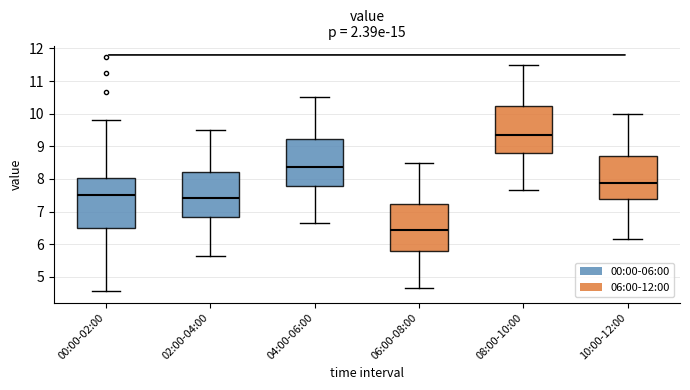

Reading left to right, read every box against the y-axis: the position of its median line, the range the box covers, and the ends of its whiskers. The values are not printed on the chart, so give them approximately, as read against the axis.

00:00-02:00: median 7.5, box 6.5 to 8.0, whiskers 4.6 to 9.8
02:00-04:00: median 7.4, box 6.8 to 8.2, whiskers 5.7 to 9.5
04:00-06:00: median 8.4, box 7.8 to 9.2, whiskers 6.7 to 10.5
06:00-08:00: median 6.4, box 5.8 to 7.2, whiskers 4.7 to 8.5
08:00-10:00: median 9.4, box 8.8 to 10.2, whiskers 7.7 to 11.5
10:00-12:00: median 7.9, box 7.4 to 8.7, whiskers 6.2 to 10.0